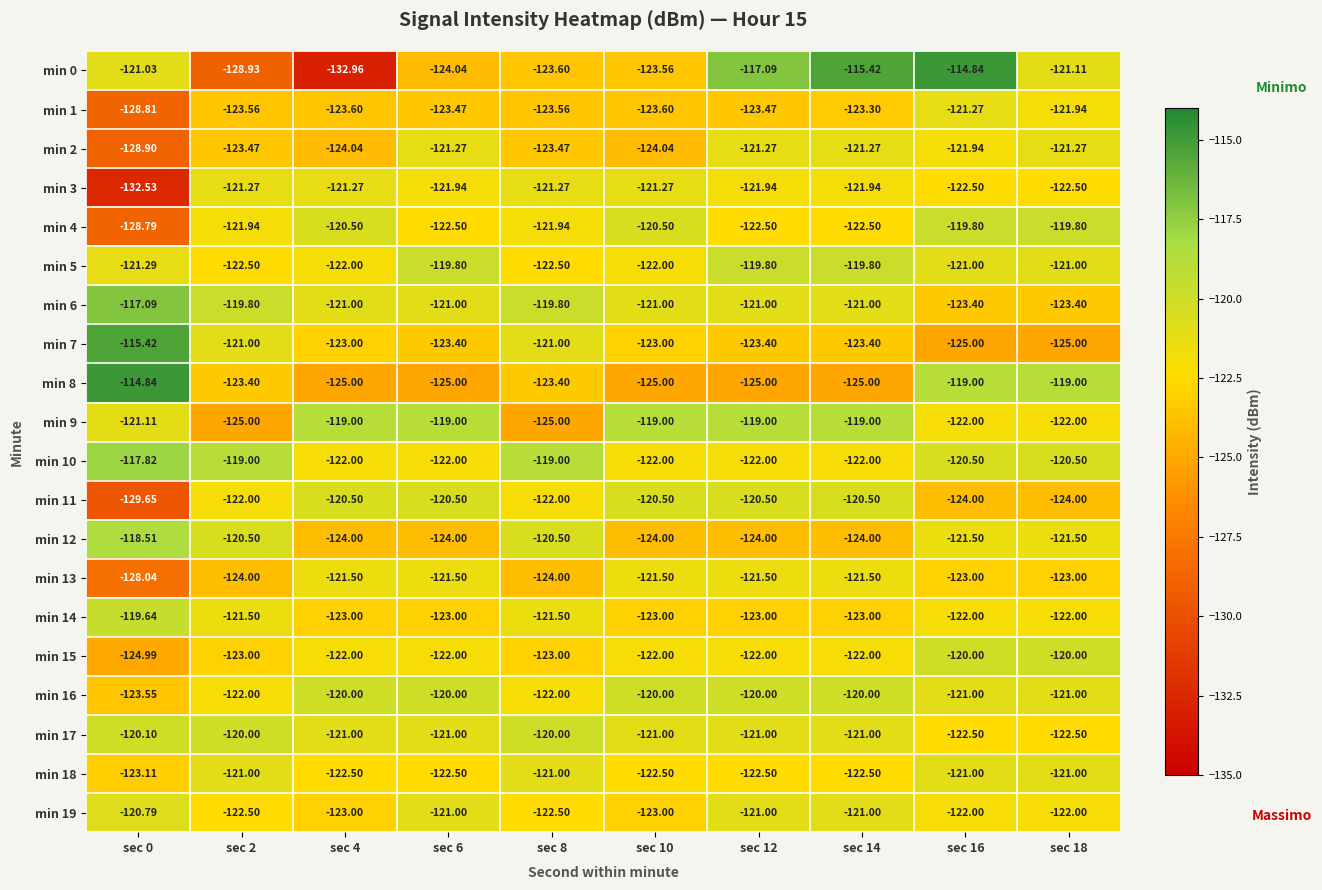

How many data points does each series have?

10